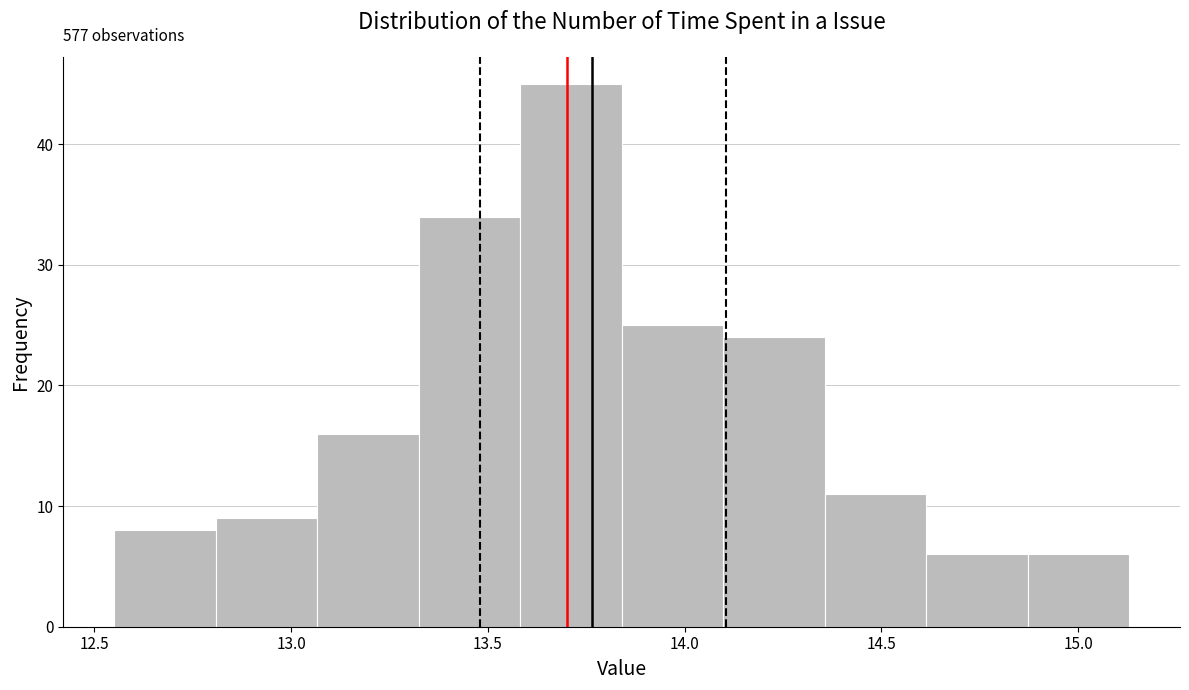

Over which range of the x-axis is the bar tallest?

13.60 to 13.85